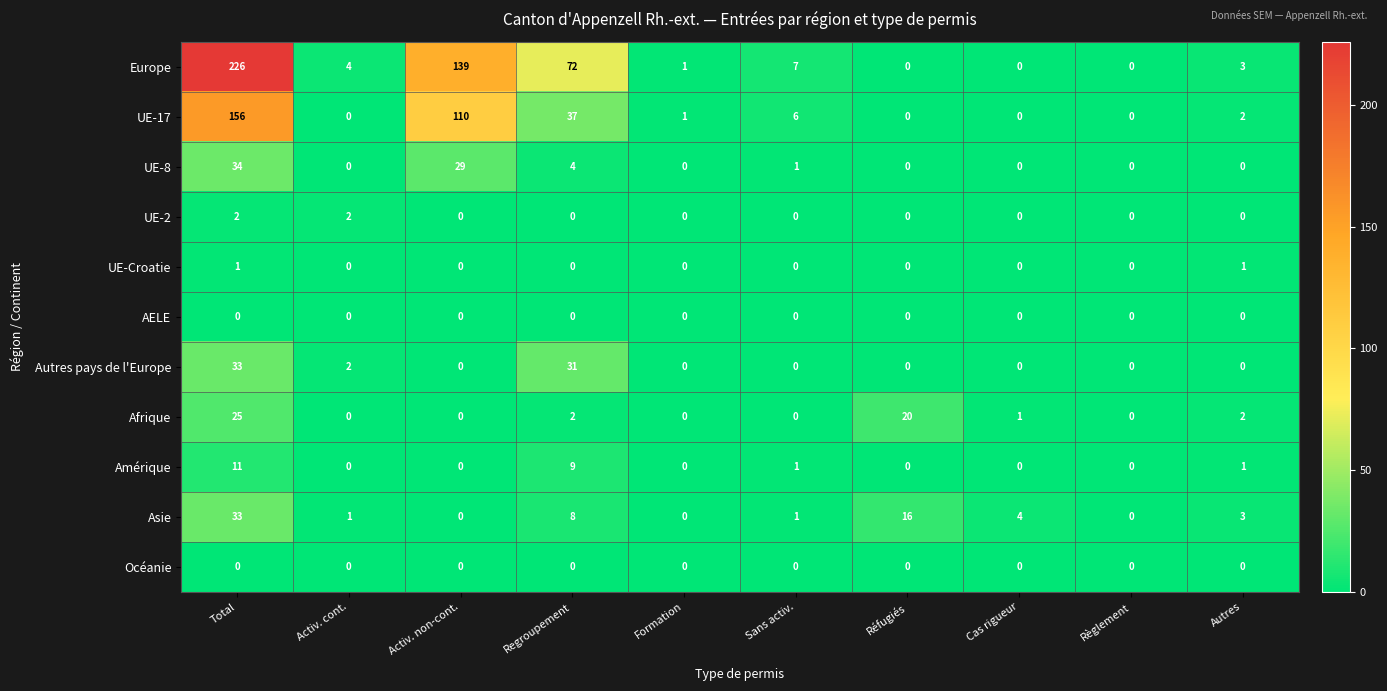

Which series changed the most between Total and Autres?

Europe